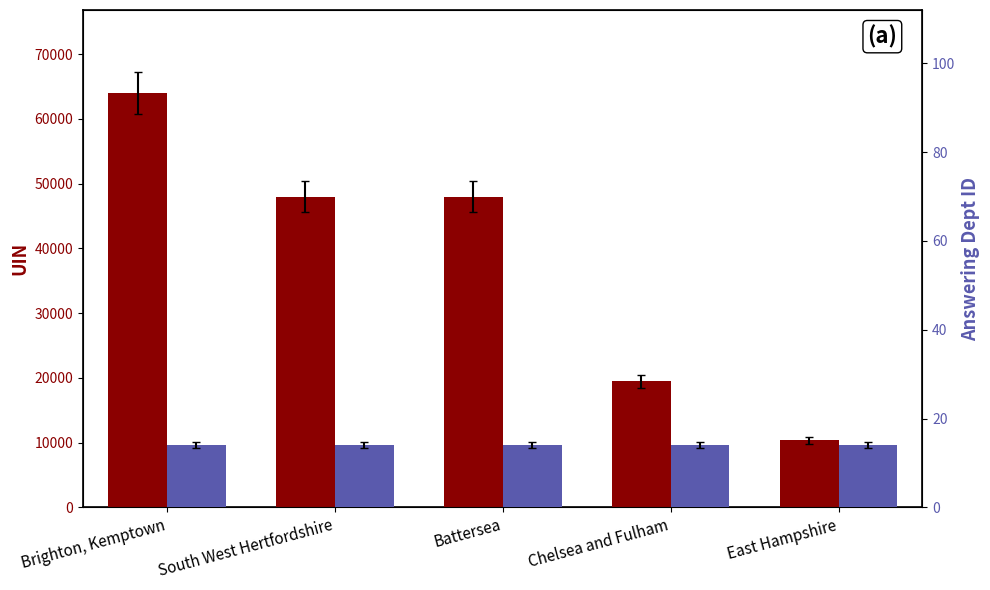

What position from the right is Chelsea and Fulham?

2